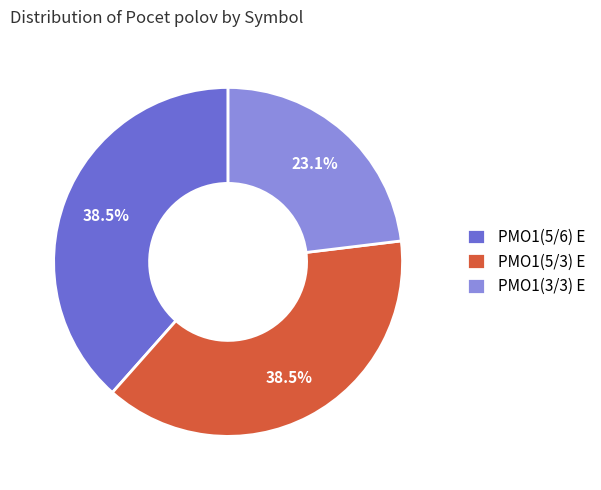

How many segments does this pie chart have?

3